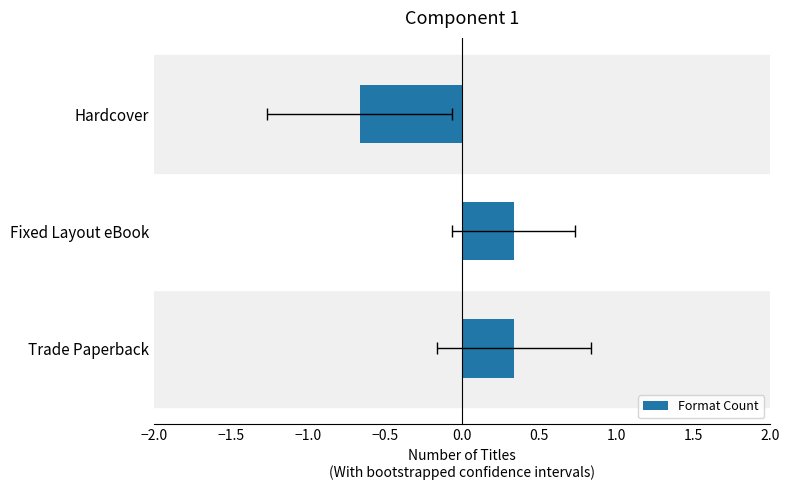

Reading right to left, transcribe all the data shown in this chart.

-0.7	0.3	0.3